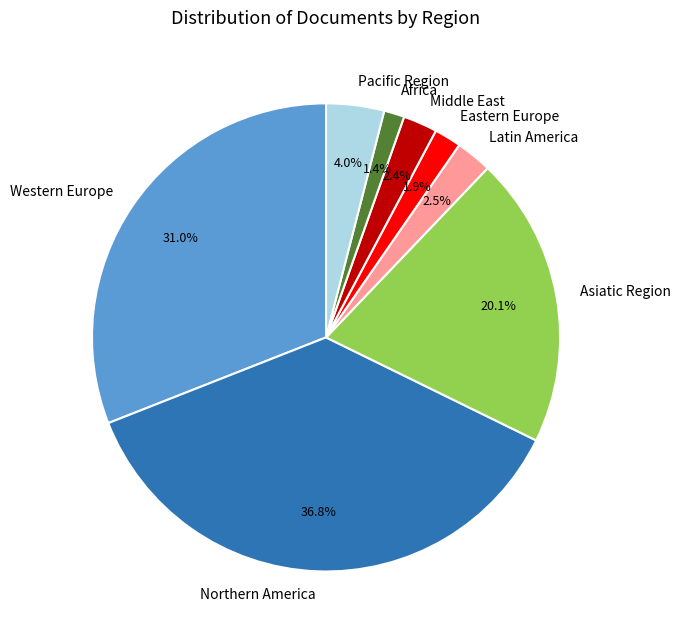

To the nearest percent, what is the average slice percentage?

12%